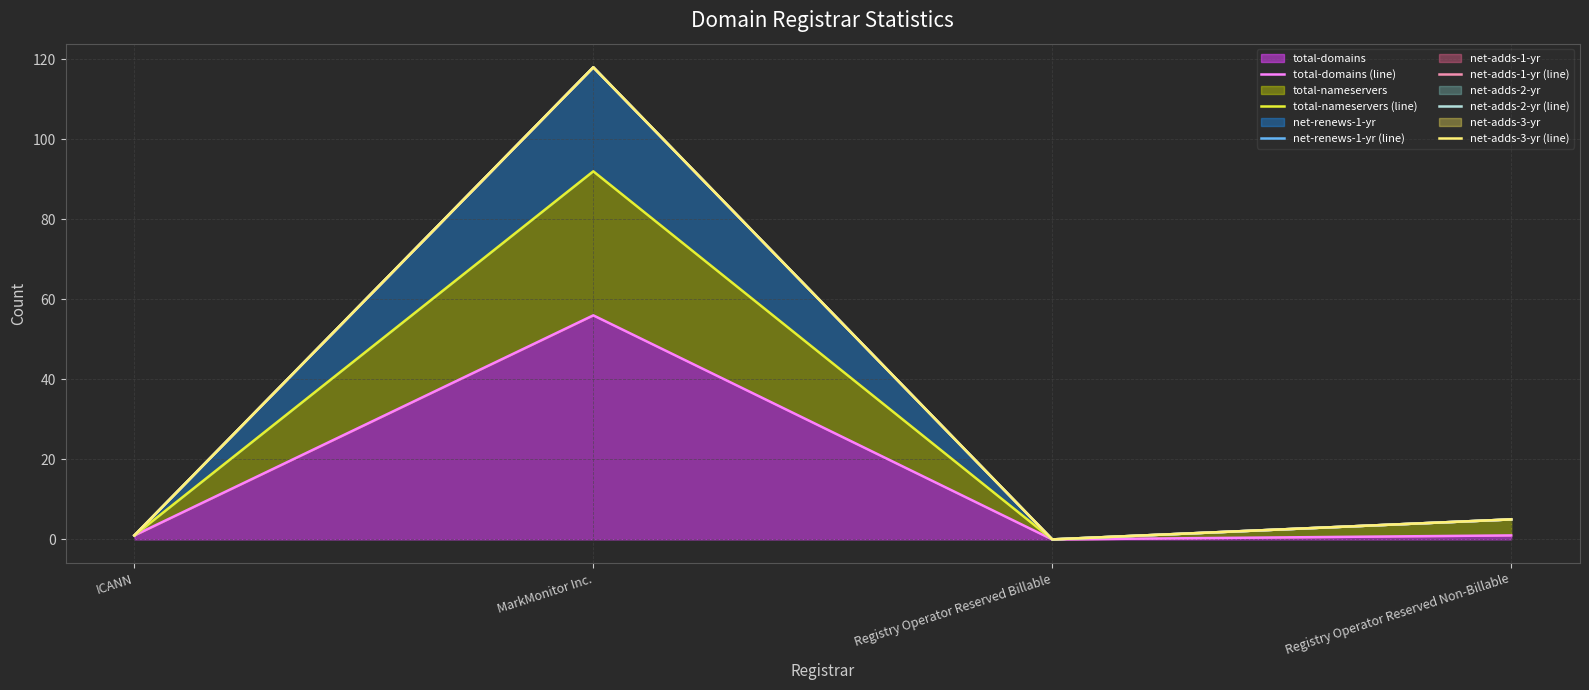

The value of total-nameservers (line) at MarkMonitor Inc. is 44. True or false?

False